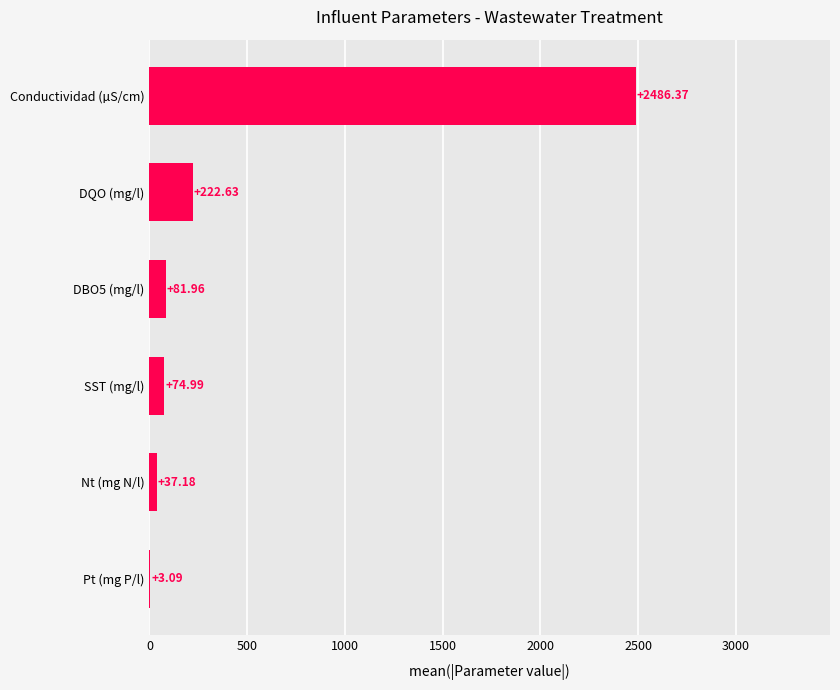

Which category has the highest value across all series?

Conductividad (µS/cm)